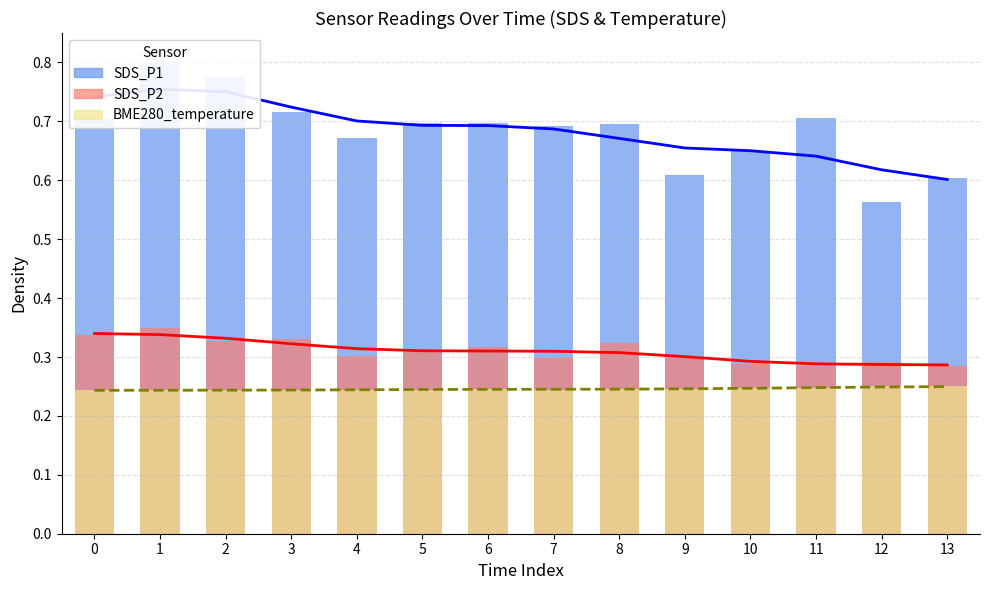

Is it true that SDS_P2 equals 0.3 at 6?

True